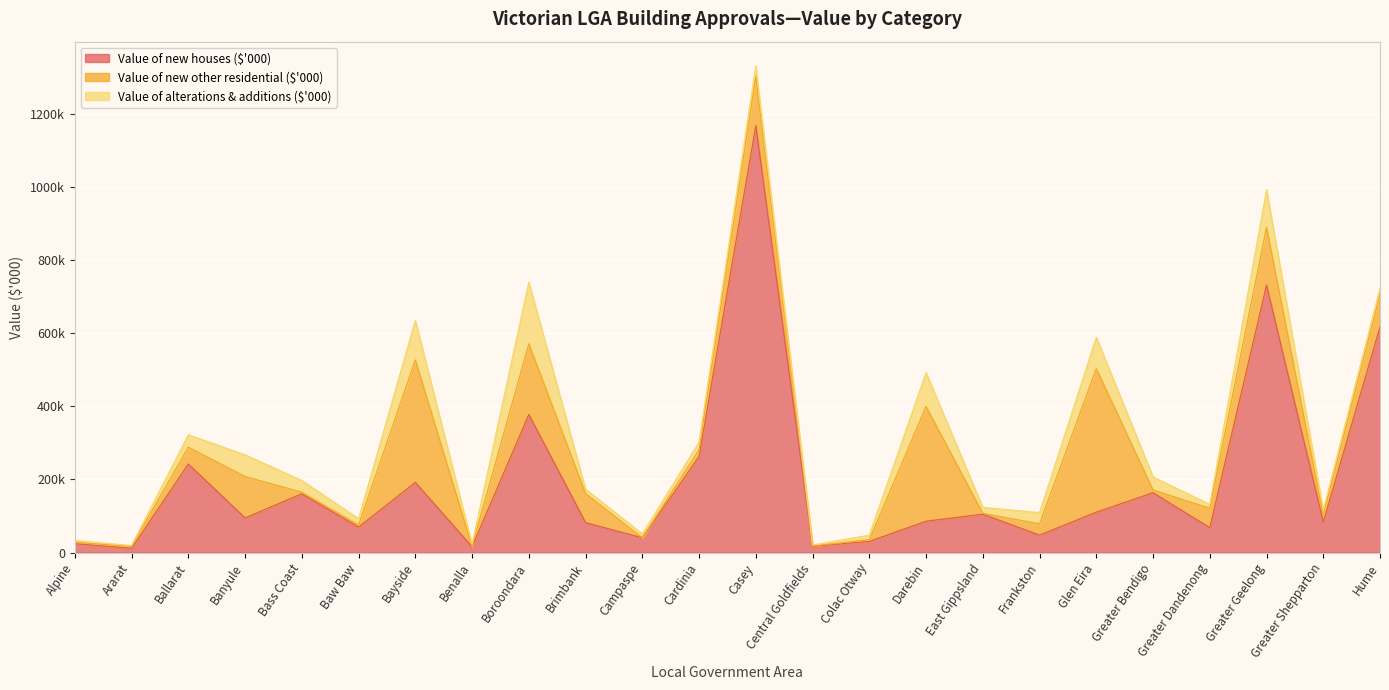

Reading right to left, list all the values displayed in this chart.

Value of new houses ($'000): 617684.7	83342.6	731502.7	68148.9	163901.3	110632.0	47969.8	105244.5	86070.4	30757.4	17196.5	1167457.7	262537.2	40569.8	82169.1	377749.8	16284.5	192188.6	70004.9	160905.3	95050.7	242299.9	11939.0	24605.2
Value of new other residential ($'000): 88446.5	19323.2	158246.1	53212.9	7469.2	392583.6	30861.0	2119.0	313369.2	4640.0	1200.0	134857.6	18442.8	0.0	79449.7	193326.3	783.7	334891.1	5751.1	4282.8	113051.3	46073.1	5325.2	3458.6
Value of alterations & additions ($'000): 17433.1	13705.8	102514.7	10697.9	35583.6	85761.9	30635.9	16586.6	92862.4	12471.1	2546.6	28159.2	21265.4	10865.0	11951.1	168905.2	5726.8	107485.3	16993.7	32107.4	59398.0	33971.6	2198.1	5316.1